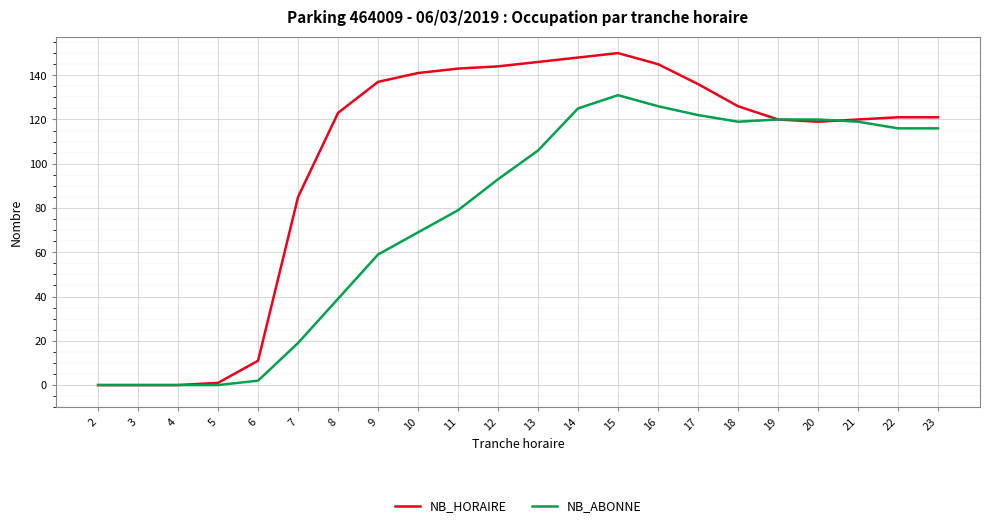

How many lines are shown in the chart?

2